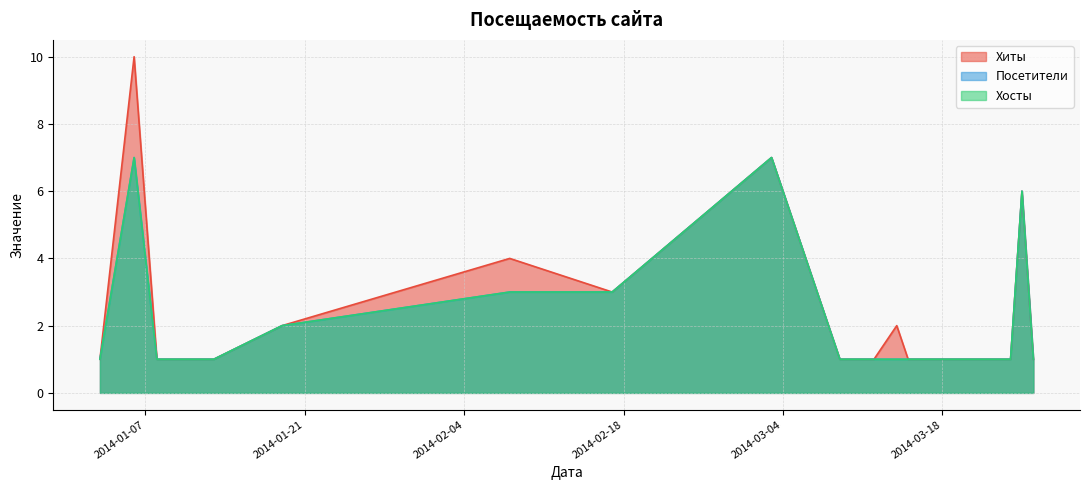

True or false: Посетители and Хиты cross at least once.

False